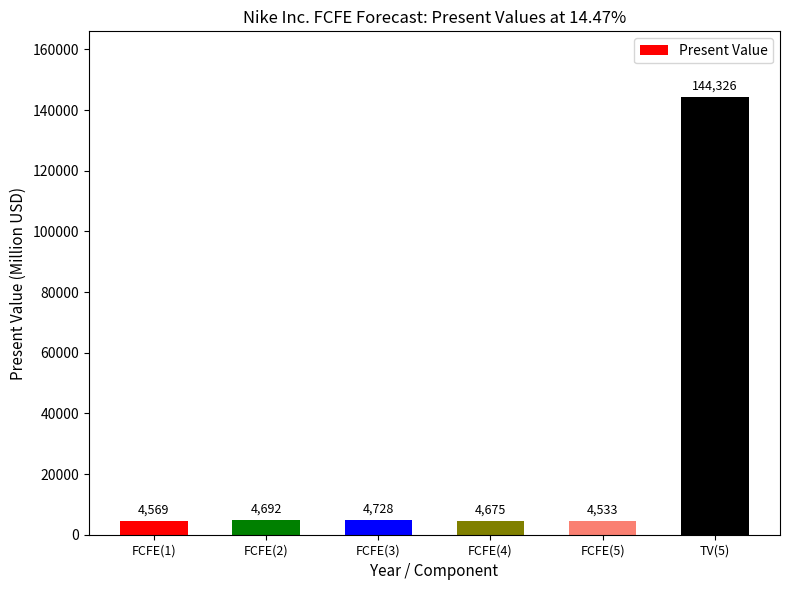

Does the chart contain stacked bars?

No